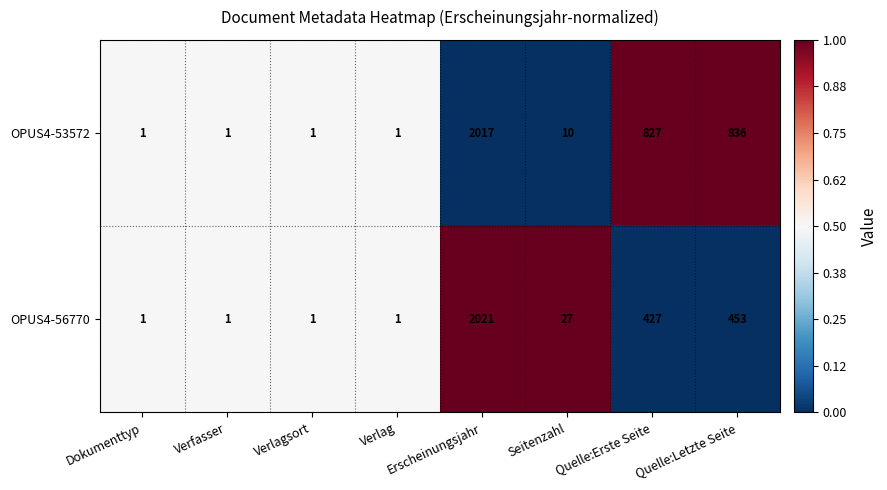

Read the OPUS4-53572 value at Quelle:Erste Seite, to the nearest 100.

800